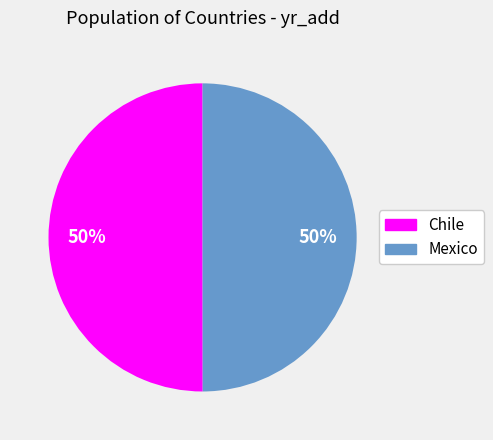

Combined, do Mexico and Chile account for over 50%?

Yes